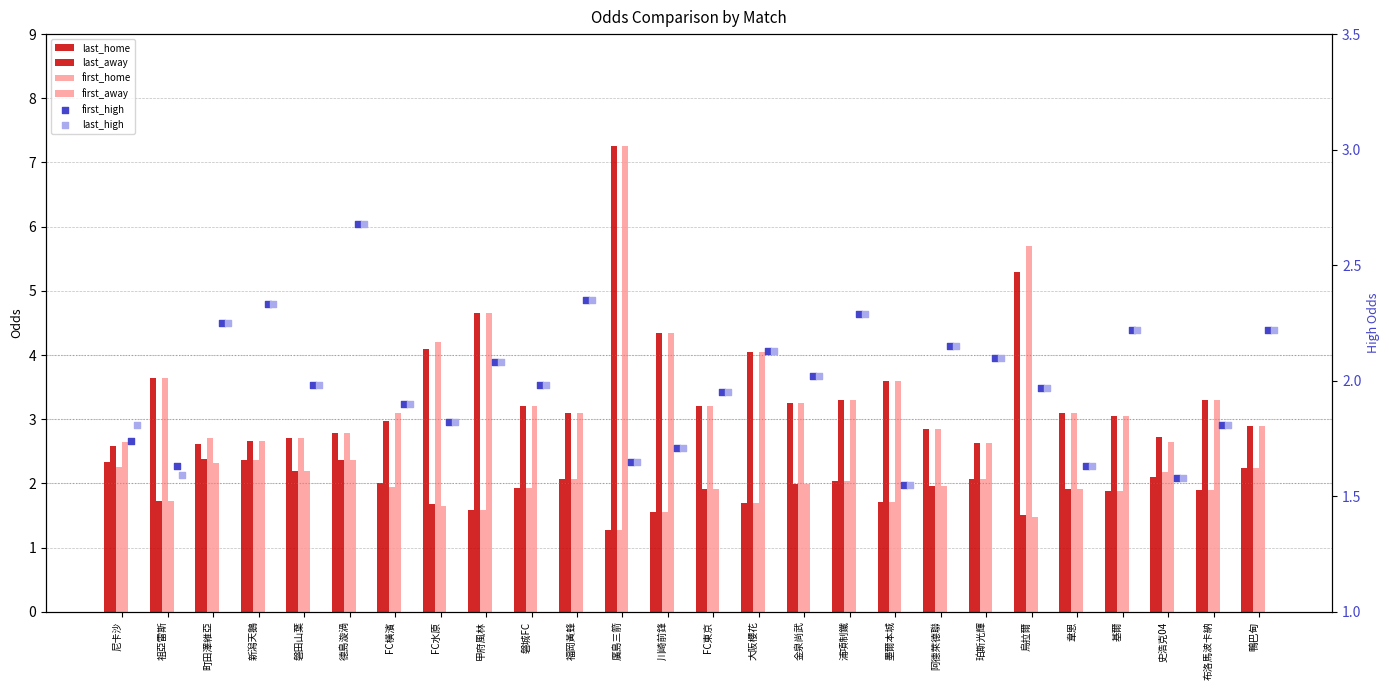

Which series reaches the minimum Y coordinate?

last_home